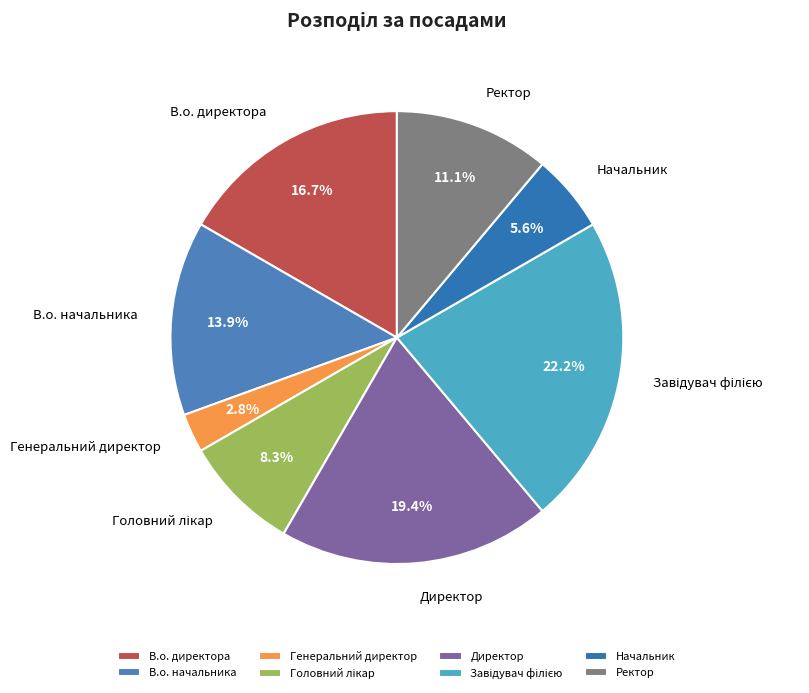

What is the ratio of the value at Ректор to the value at Директор?

0.6